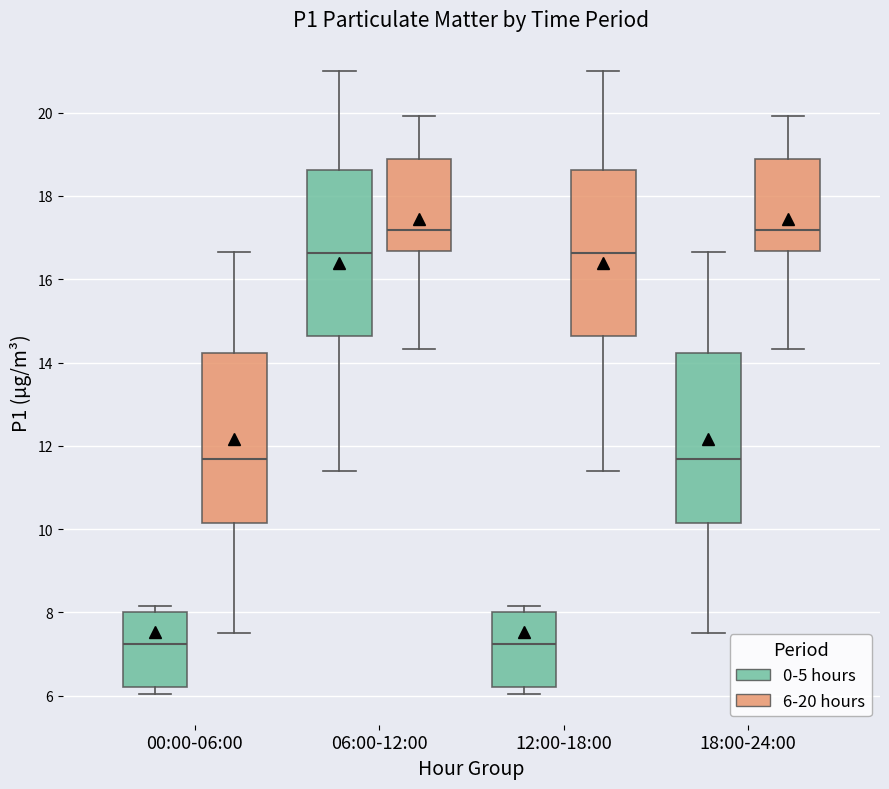

Reading left to right, read every box against the y-axis: the position of its median line, the range the box covers, and the ends of its whiskers. The values are not printed on the chart, so give them approximately, as read against the axis.

00:00-06:00 (0-5 hours): median 7.2, box 6.2 to 8.0, whiskers 6.0 to 8.2
00:00-06:00 (6-20 hours): median 11.6, box 10.2 to 14.2, whiskers 7.6 to 16.6
06:00-12:00 (0-5 hours): median 16.6, box 14.6 to 18.6, whiskers 11.4 to 21.0
06:00-12:00 (6-20 hours): median 17.2, box 16.6 to 18.8, whiskers 14.4 to 20.0
12:00-18:00 (0-5 hours): median 7.2, box 6.2 to 8.0, whiskers 6.0 to 8.2
12:00-18:00 (6-20 hours): median 16.6, box 14.6 to 18.6, whiskers 11.4 to 21.0
18:00-24:00 (0-5 hours): median 11.6, box 10.2 to 14.2, whiskers 7.6 to 16.6
18:00-24:00 (6-20 hours): median 17.2, box 16.6 to 18.8, whiskers 14.4 to 20.0